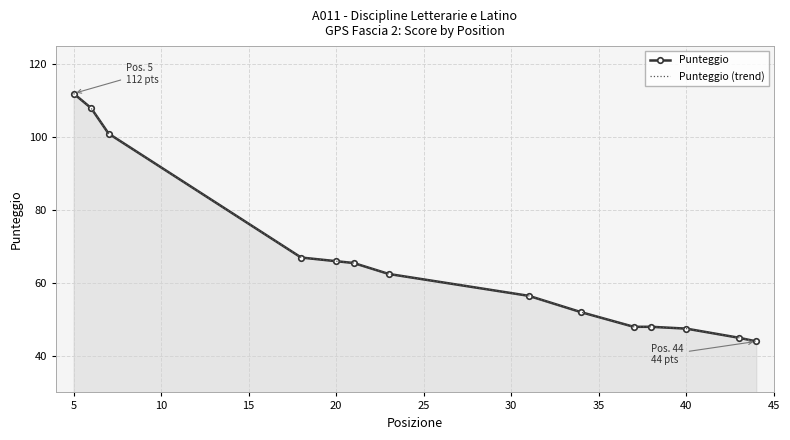

Which series has the widest spread of values?

Punteggio